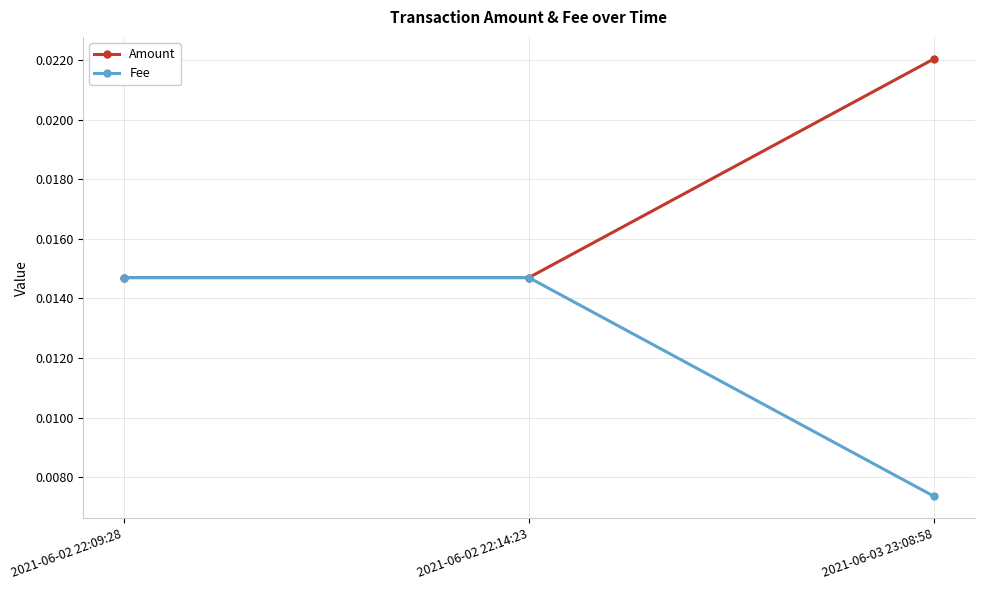

Which series has the largest total across all categories?

Amount